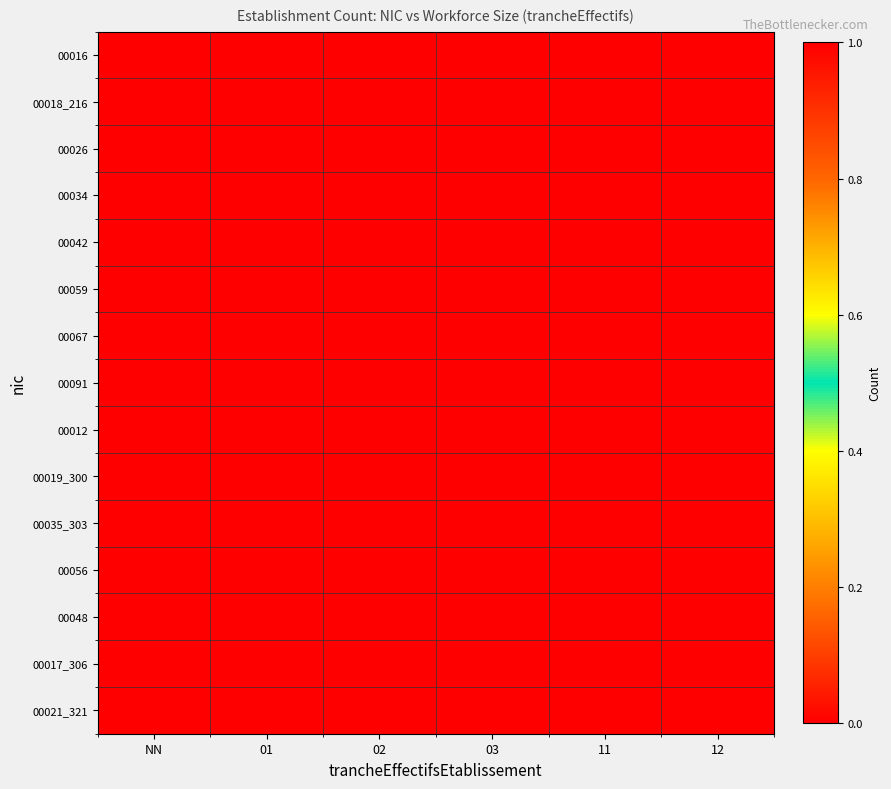

What is the total value across all series at 12?

1